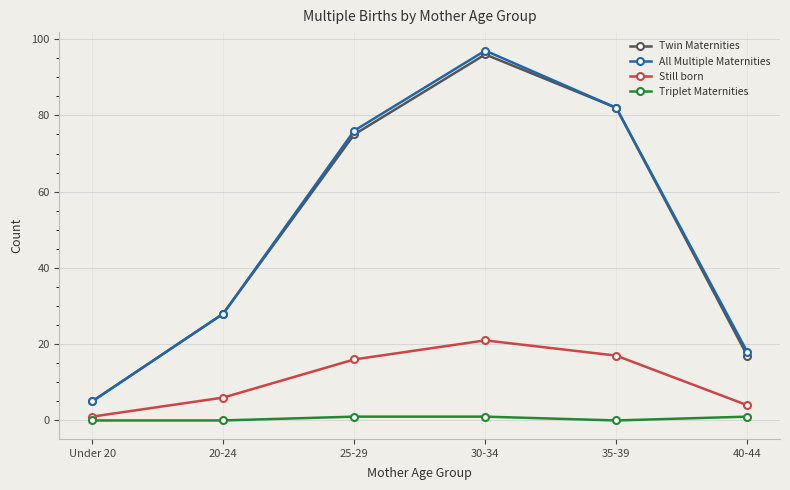

How many values in the Twin Maternities series are below 75?

3